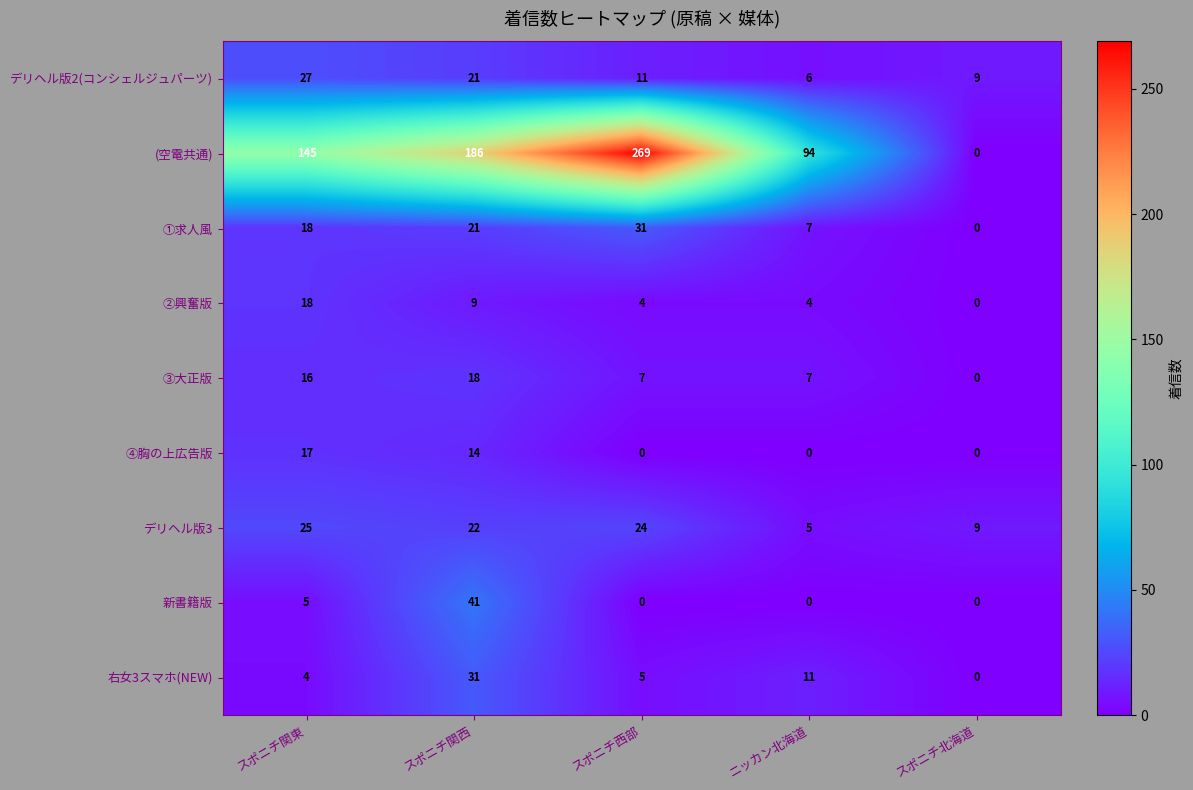

Is it true that 右女3スマホ(NEW) equals 31 at スポニチ関西?

True